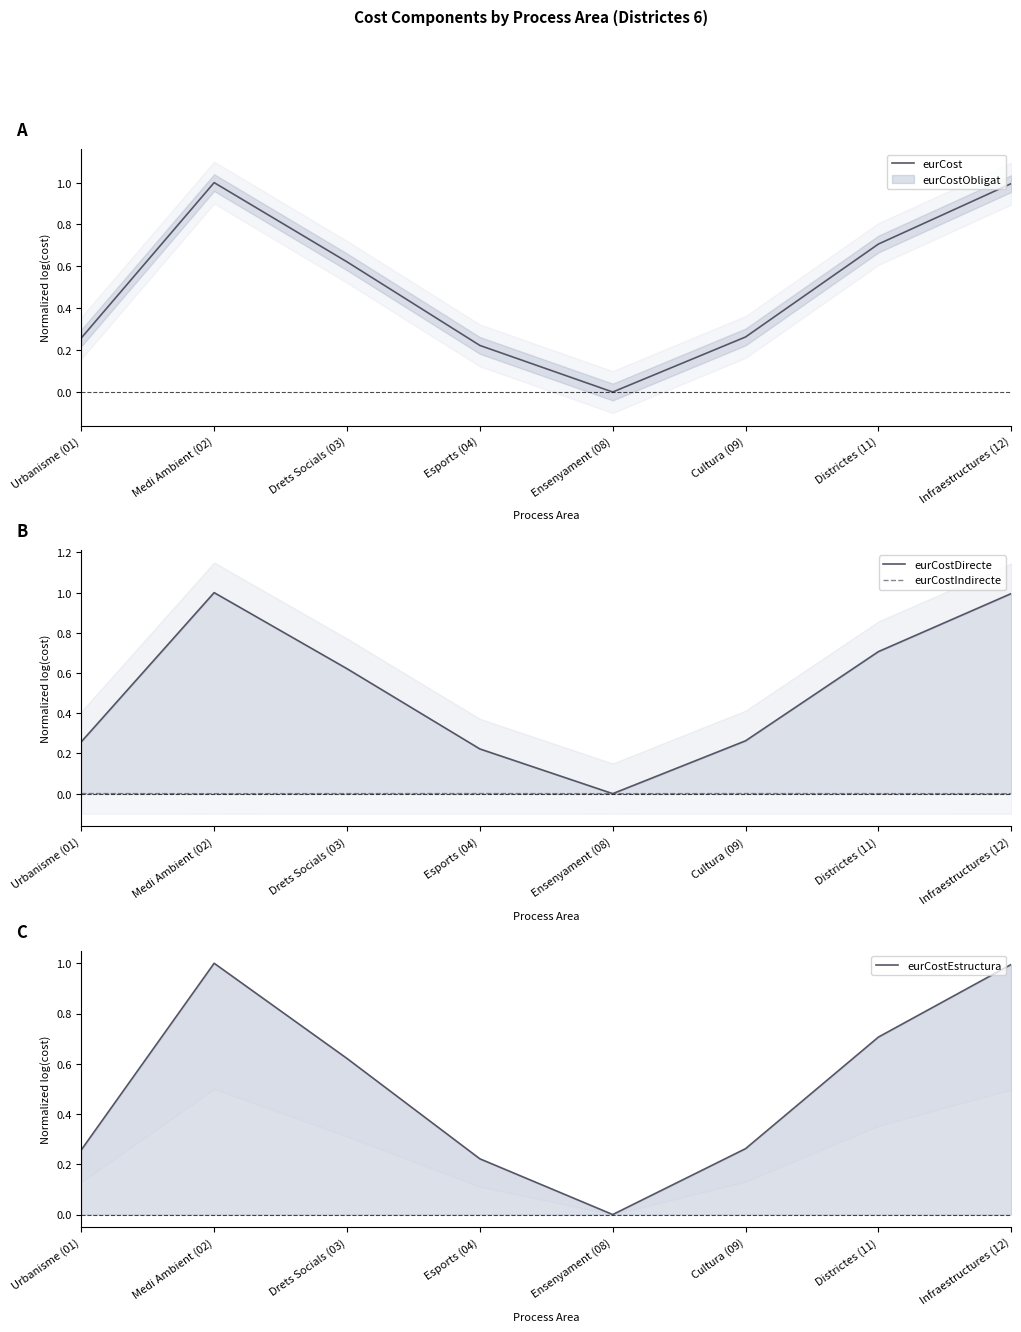

True or false: eurCostDirecte and eurCost intersect in this chart.

False